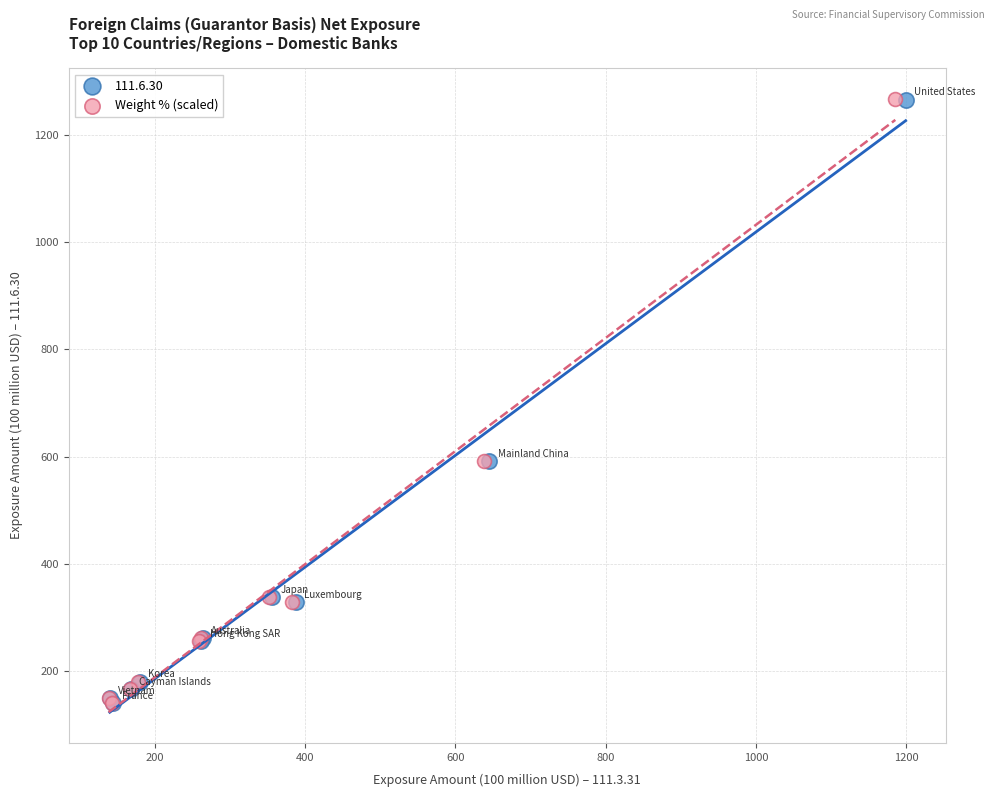

Which series has the widest spread of Y values?

Weight % (scaled)